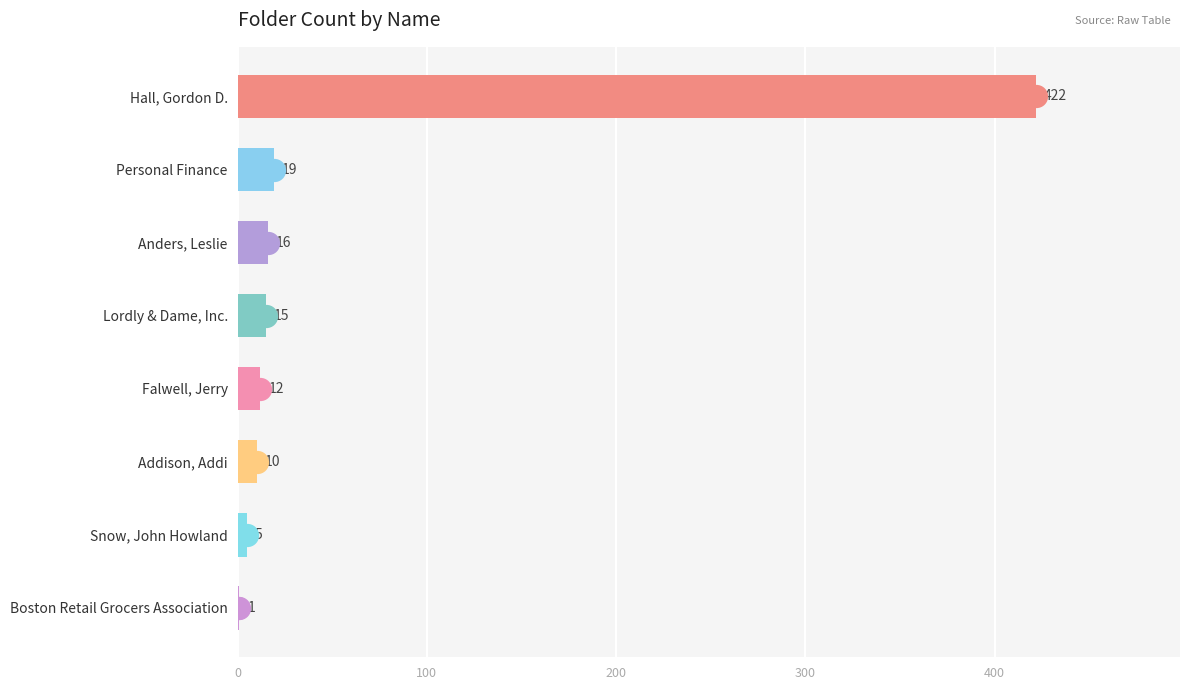

Which has a higher value, Boston Retail Grocers Association or Falwell, Jerry?

Falwell, Jerry